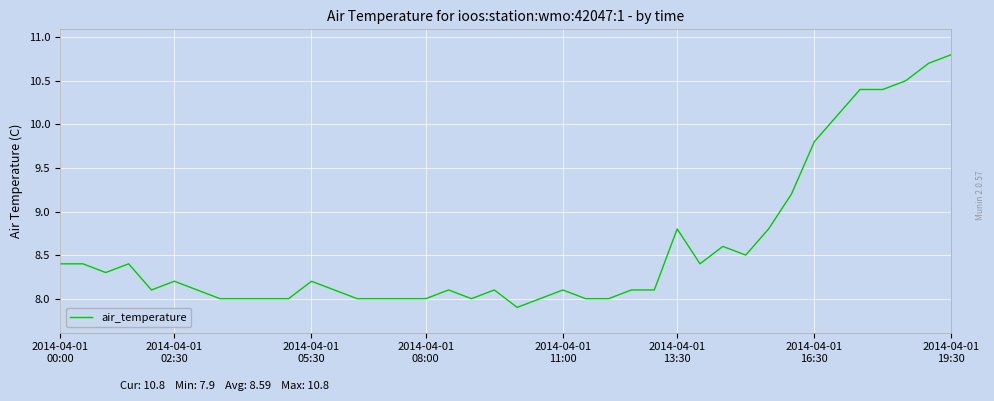

What is the maximum value shown in the chart?

10.8